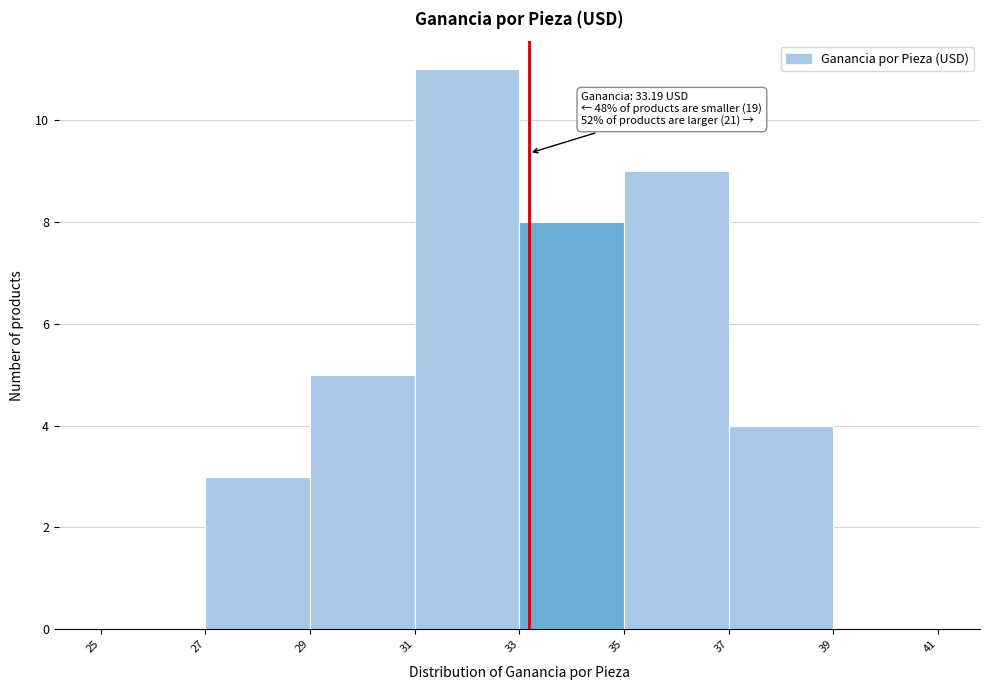

Over which range of the x-axis is the bar tallest?

31 to 33